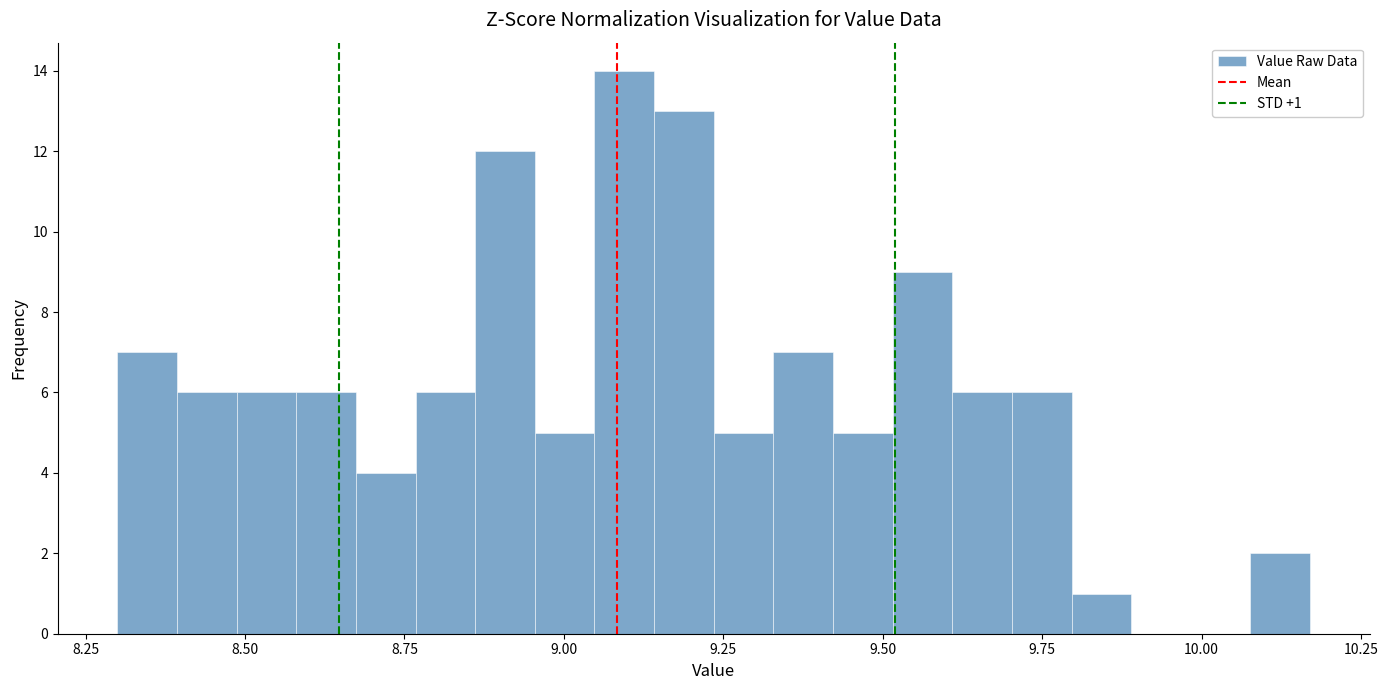

Read against the x-axis, roughly where is the centre of the tallest bar?

9.10